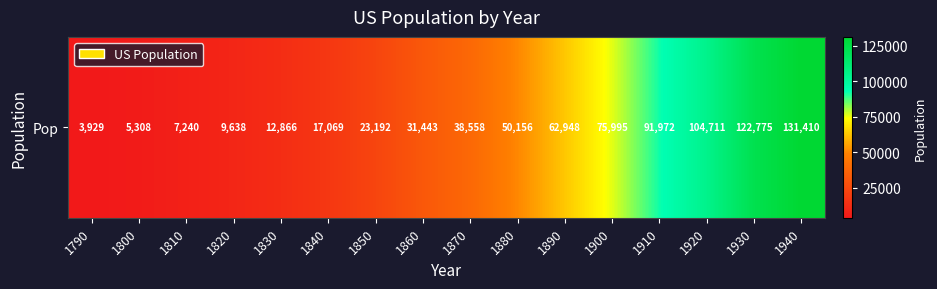

Rank the categories by value from highest to lowest.

1940, 1930, 1920, 1910, 1900, 1890, 1880, 1870, 1860, 1850, 1840, 1830, 1820, 1810, 1800, 1790